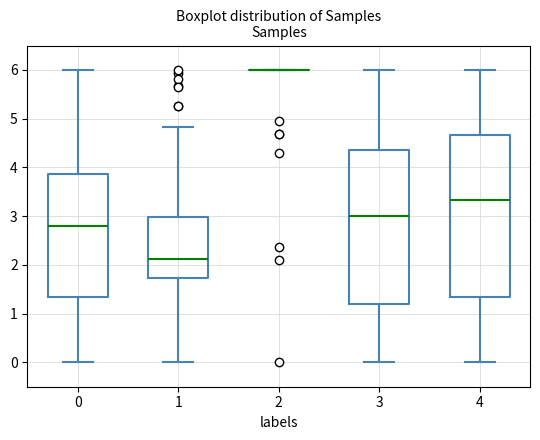

Where does the median line of the box at x = 4 sit on the y-axis? The values are not printed on the chart, so give them approximately, as read against the axis.

3.3